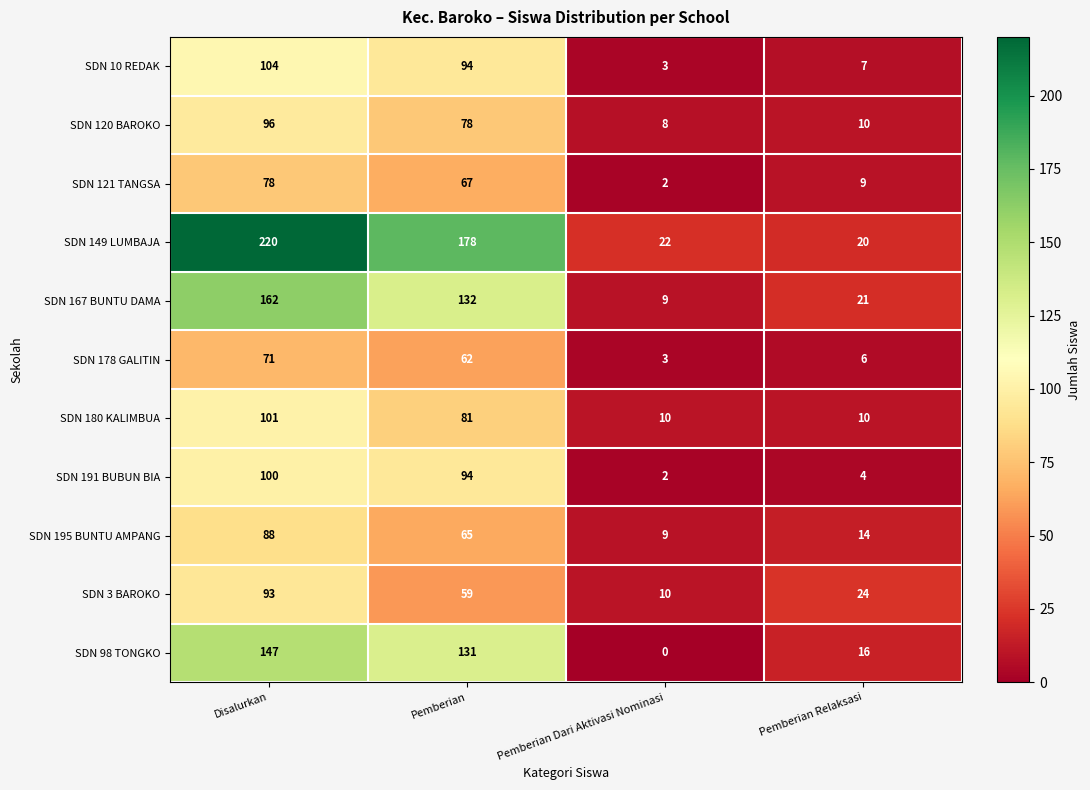

How many categories are shown in the chart?

4